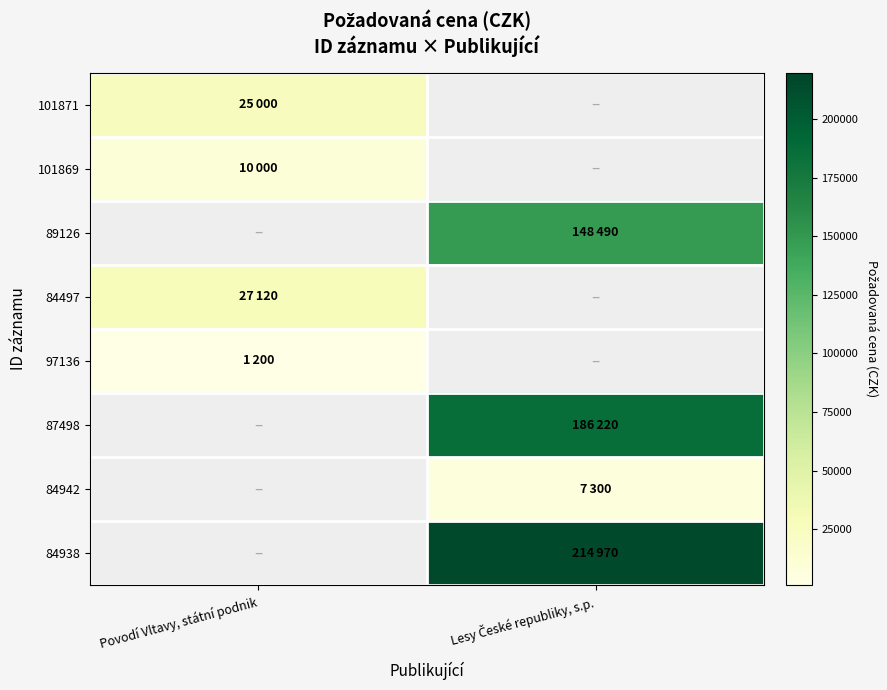

What is the minimum value for 84497?

27120.0